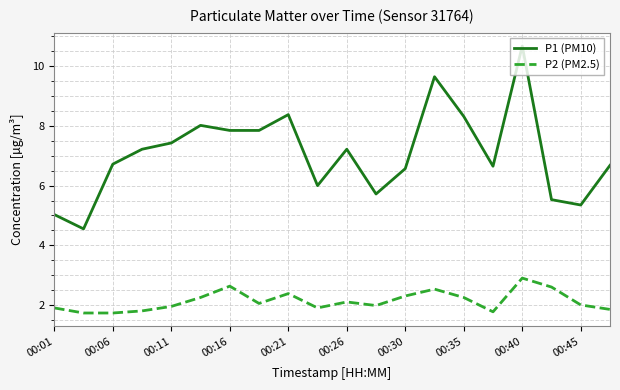

True or false: P1 (PM10) and P2 (PM2.5) cross at least once.

False